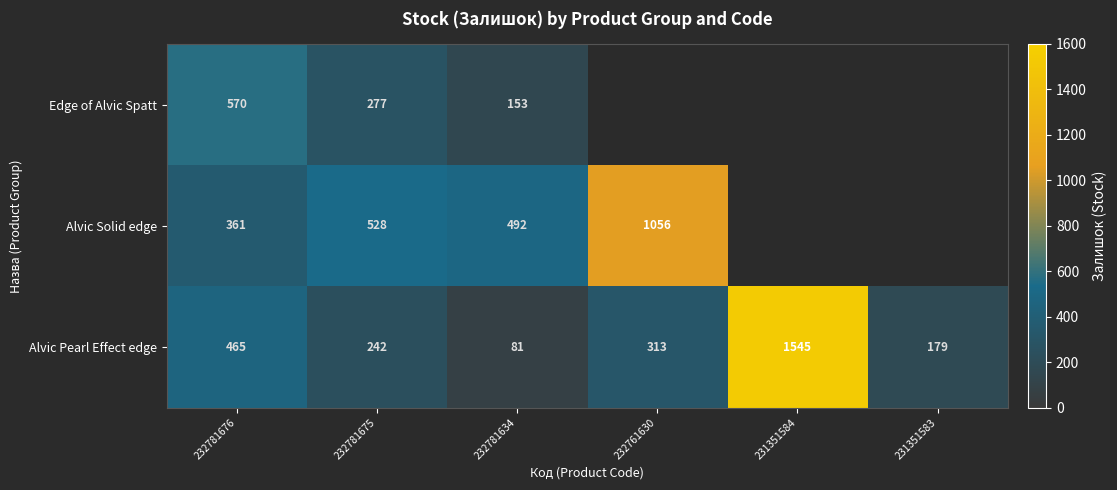

At how many categories does at least one series exceed 1460?

1